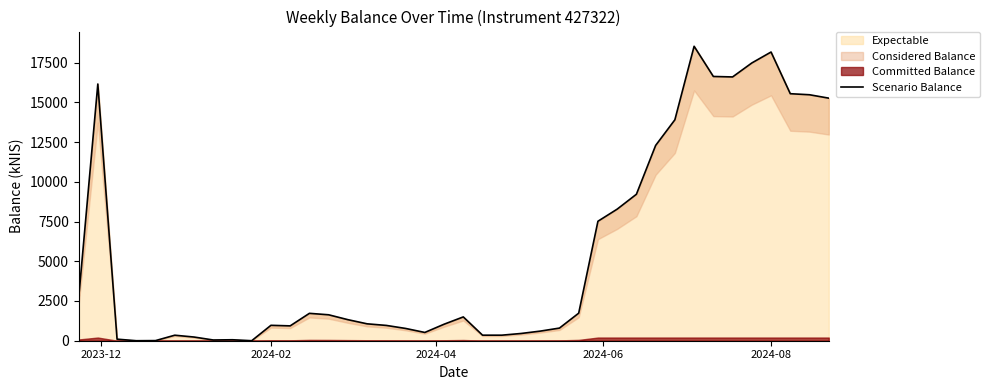

The value at 21 is 173.6. True or false?

False